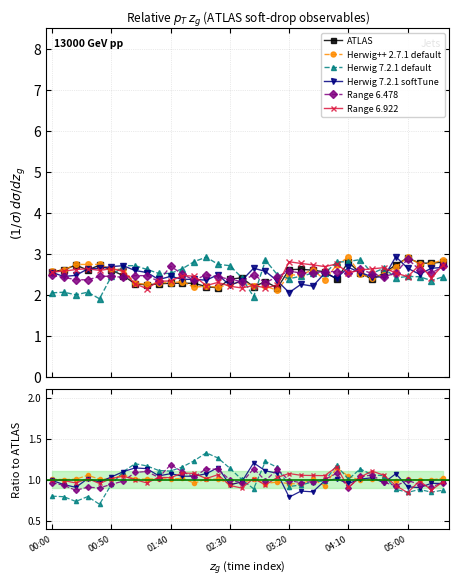

How many times do Herwig++ 2.7.1 default and Range 6.478 cross each other?

6